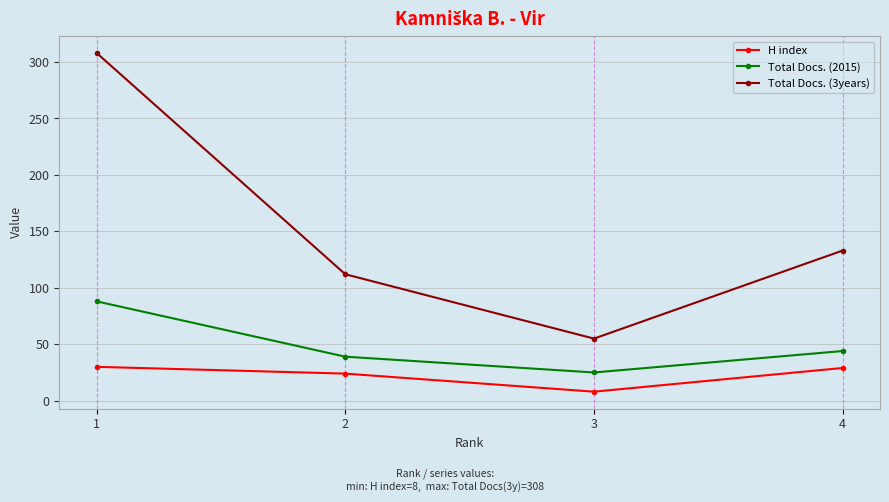

Rank the series by their maximum value, from lowest to highest.

H index, Total Docs. (2015), Total Docs. (3years)